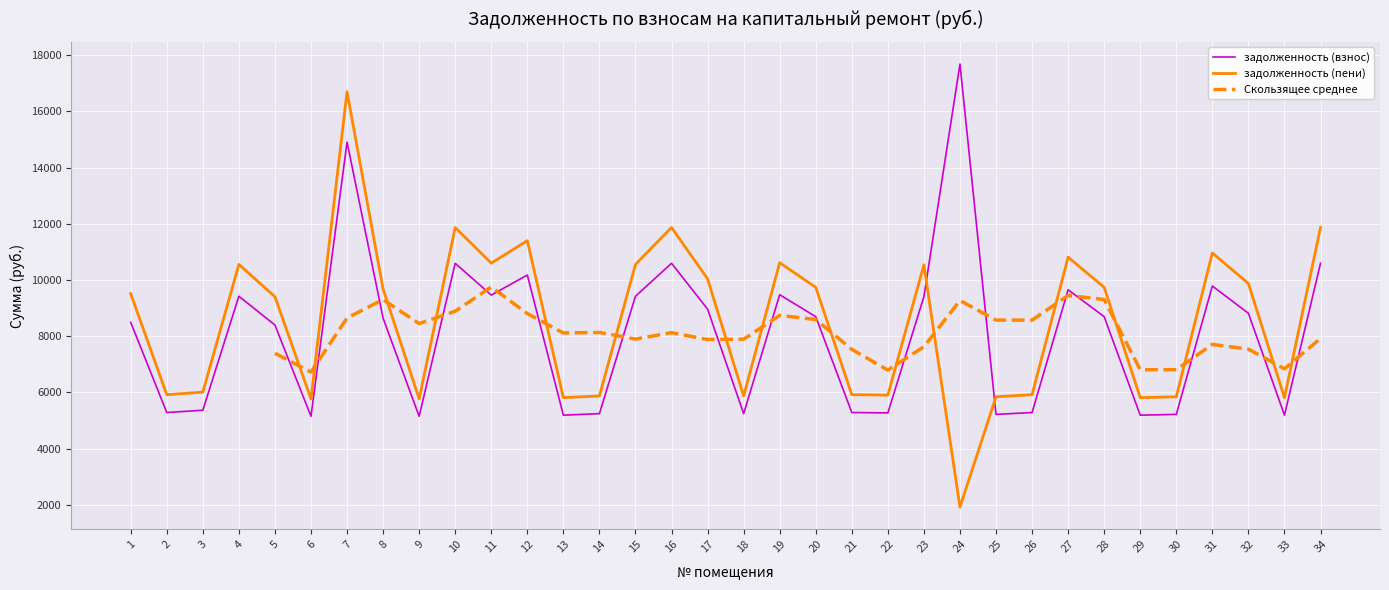

True or false: задолженность (пени) and задолженность (взнос) cross at least once.

True